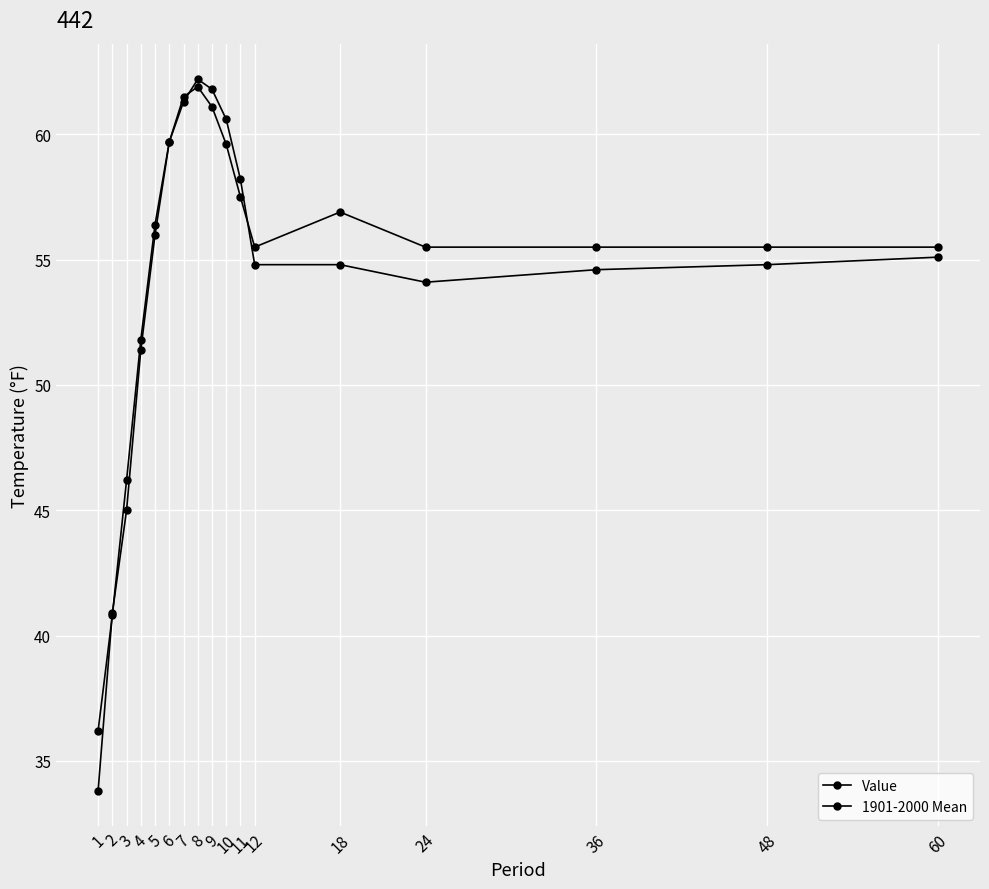

Which series has the widest spread of values?

Value